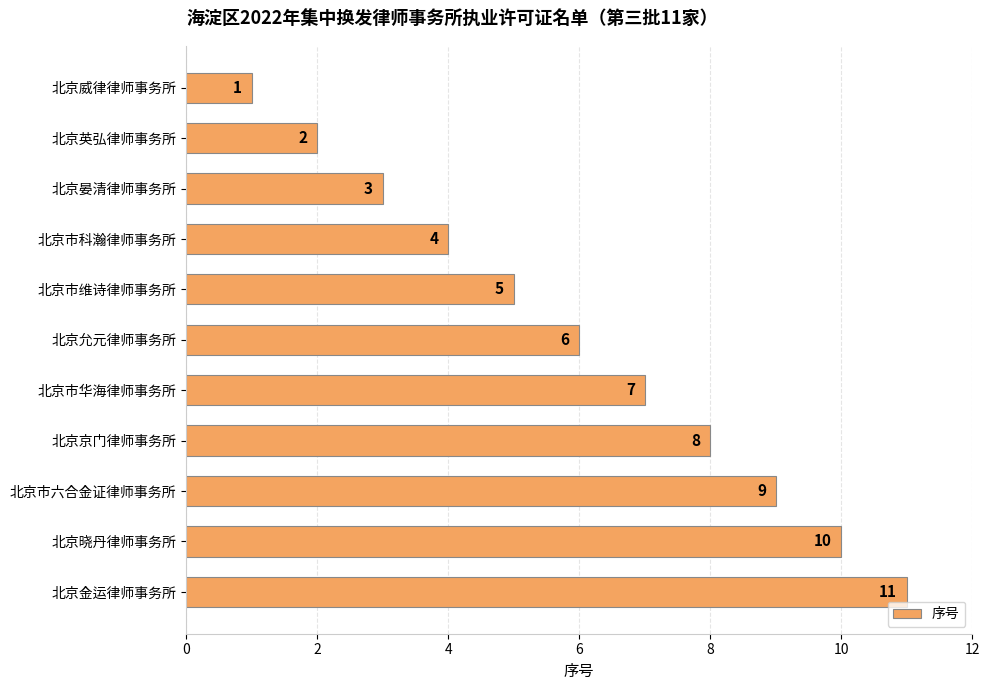

Approximately how many times larger is the value at 北京京门律师事务所 compared to 北京英弘律师事务所?

4.0